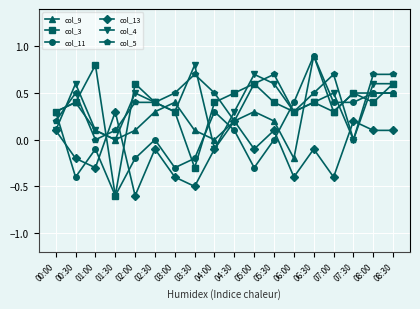

What is the total value across all series at 04:00?

1.0